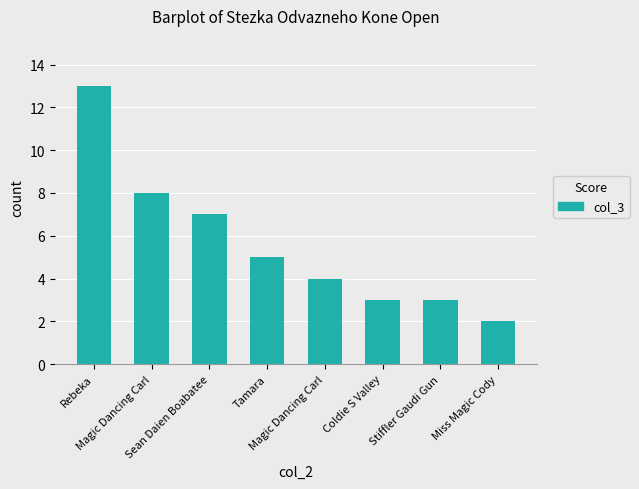

Approximately how many times larger is the value at Stiffler Gaudi Gun compared to Rebeka?

0.2